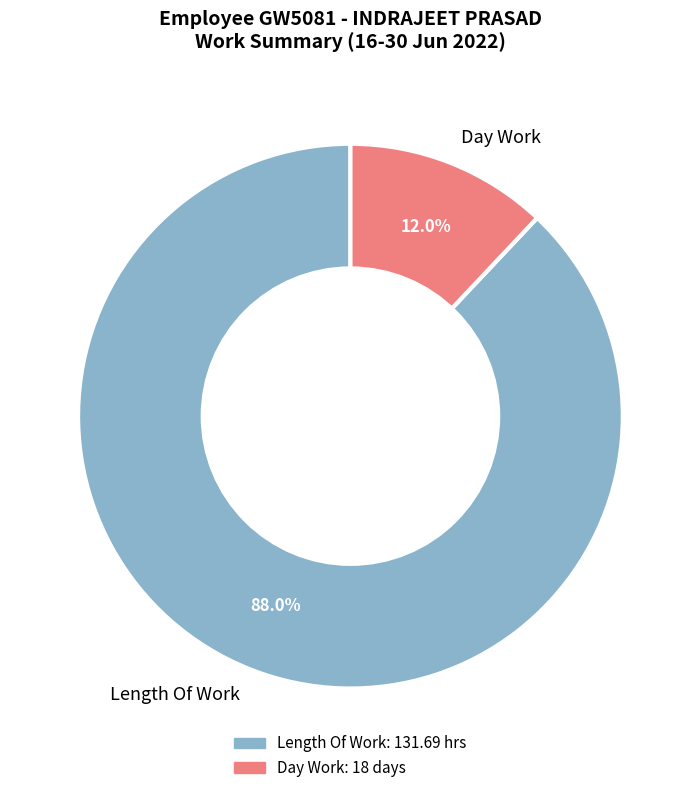

Which category has the smallest portion of the pie?

Day Work